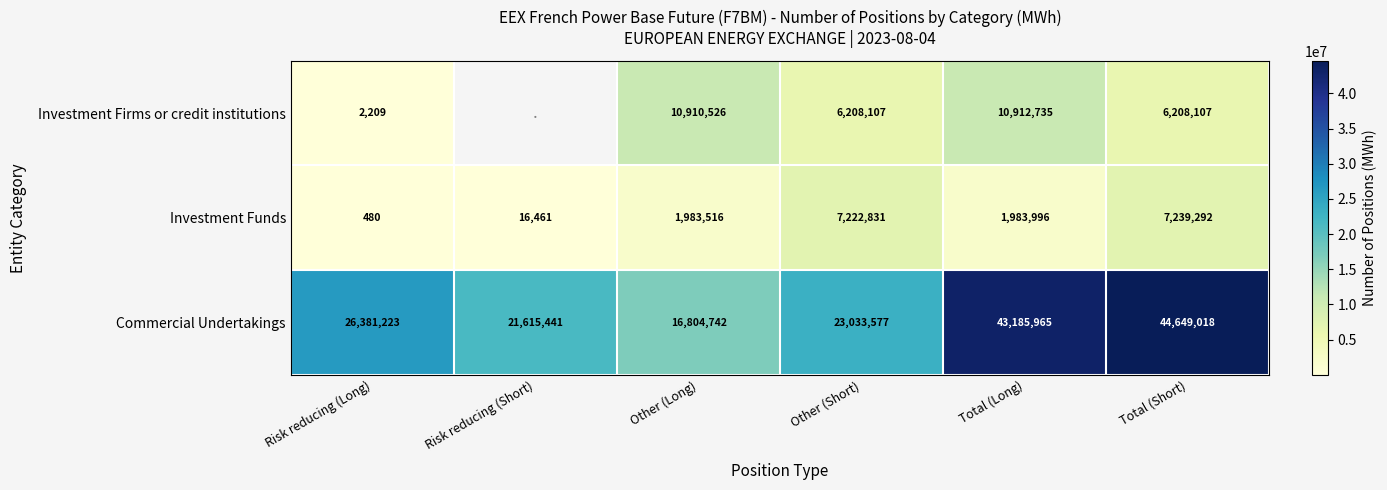

The value of Investment Firms or credit institutions at Other (Long) is 16534313. True or false?

False